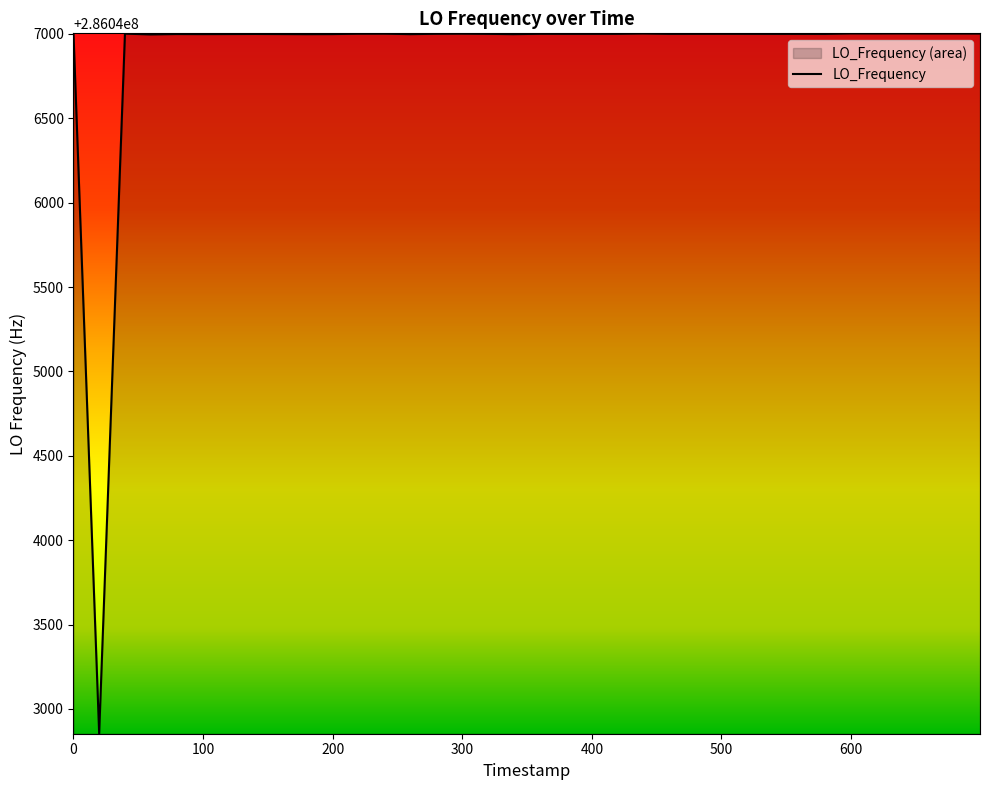

What is the maximum value shown in the chart?

286047002.5